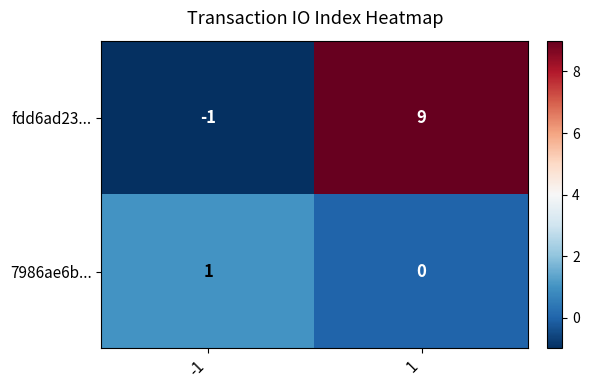

Reading left to right, transcribe all the data shown in this chart.

fdd6ad23...: -1=-1	1=9
7986ae6b...: -1=1	1=0